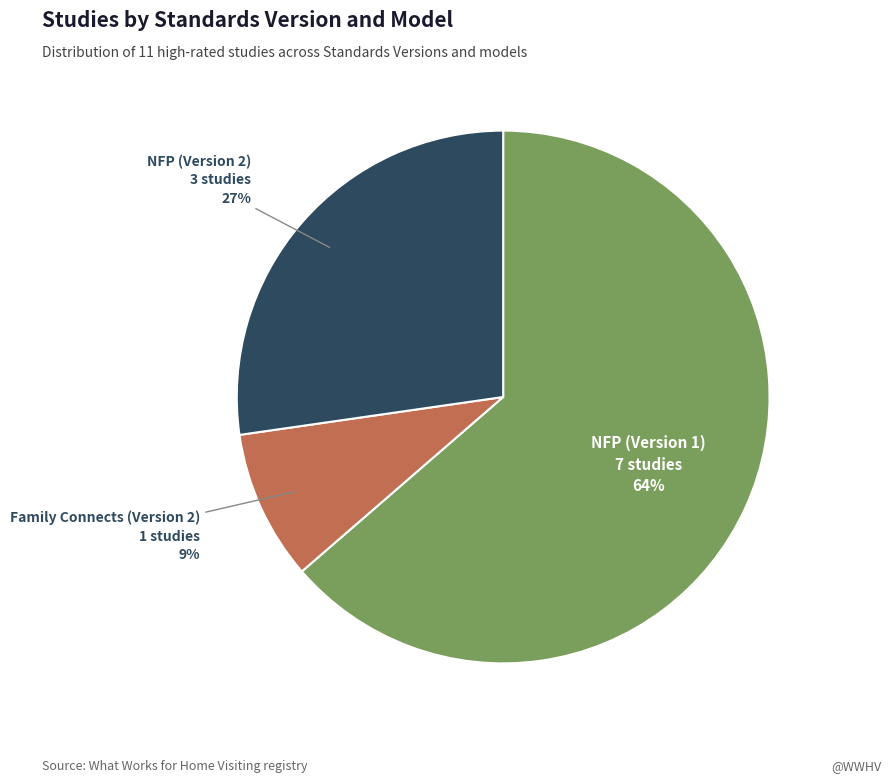

To the nearest percent, what is the difference between the largest and smallest slice percentages?

55%